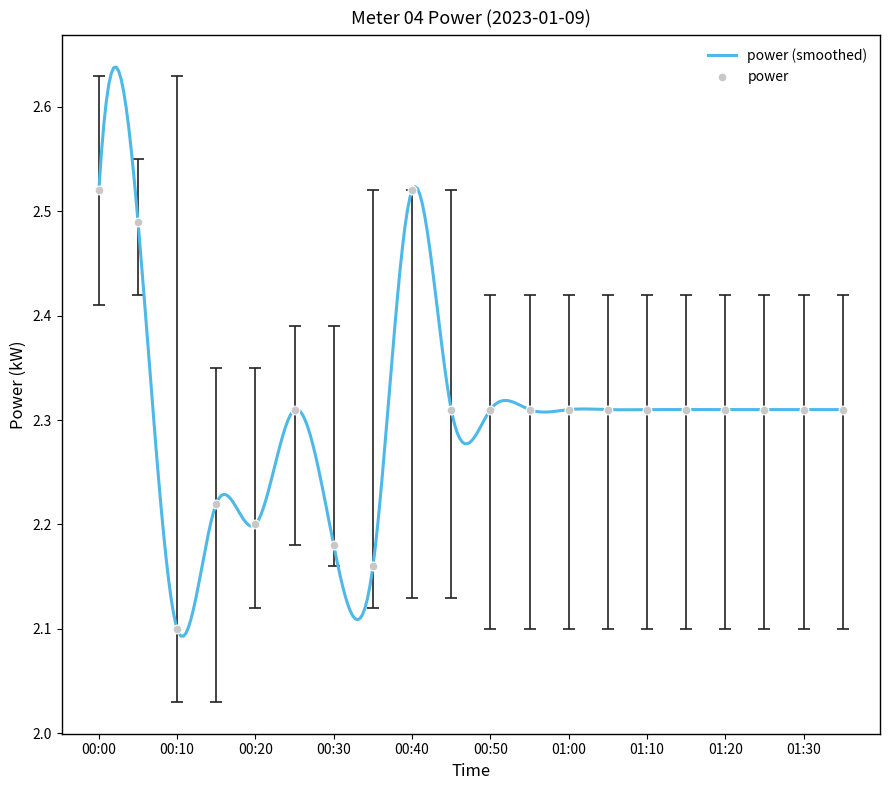

At which category is the sum across all series the highest?

00:00